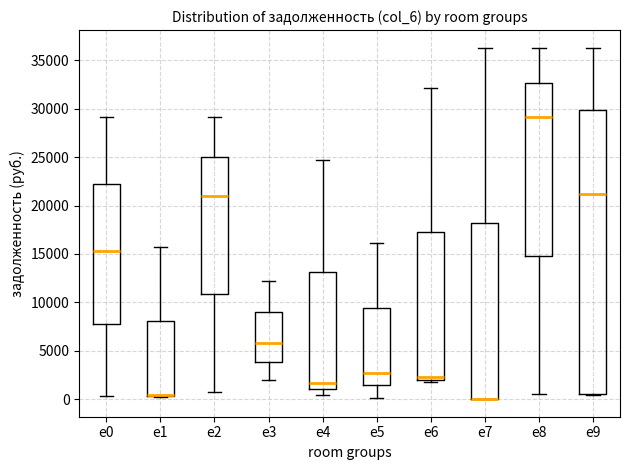

Comparing the boxes themselves (not the whiskers), which one is the tallest?

e9